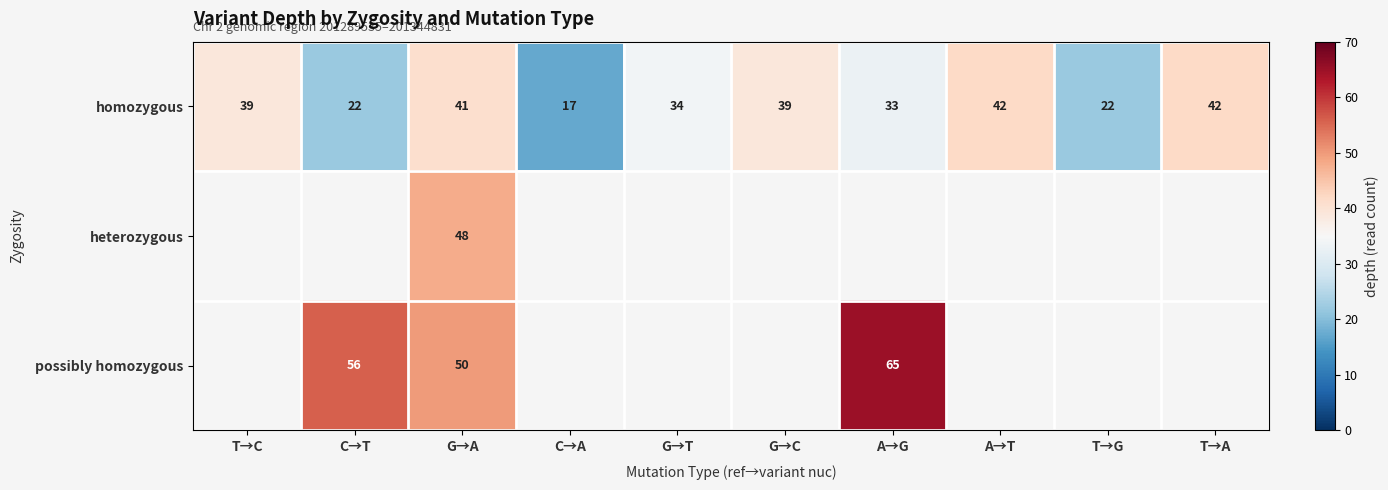

The value of homozygous at T→A is 29. True or false?

False